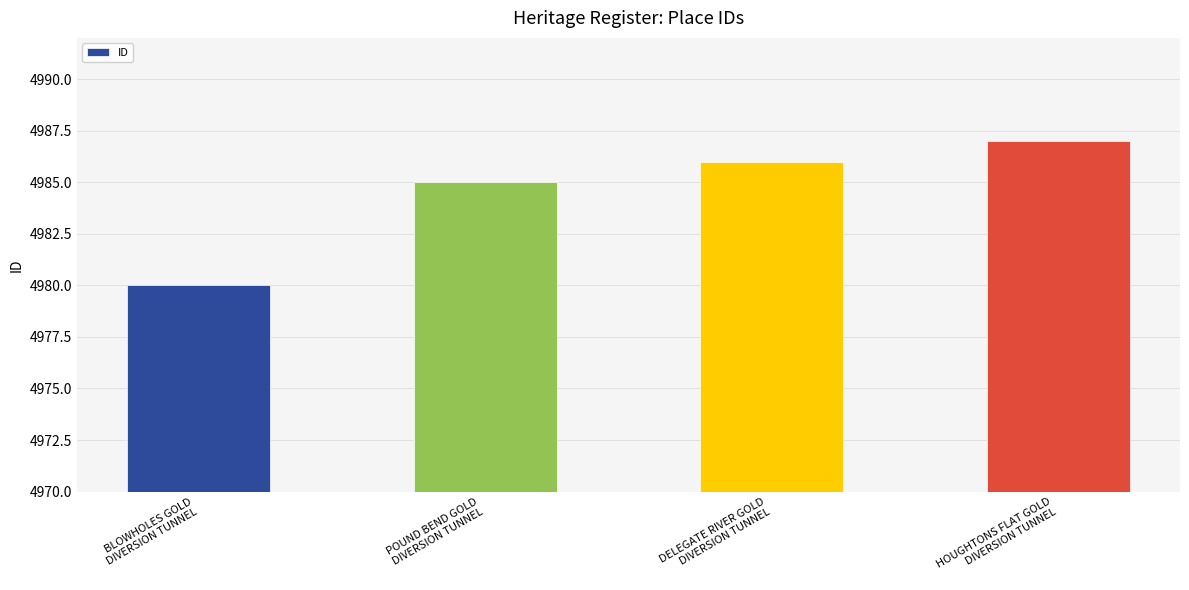

What is the label of the 4th bar from the left?

HOUGHTONS FLAT GOLD
DIVERSION TUNNEL